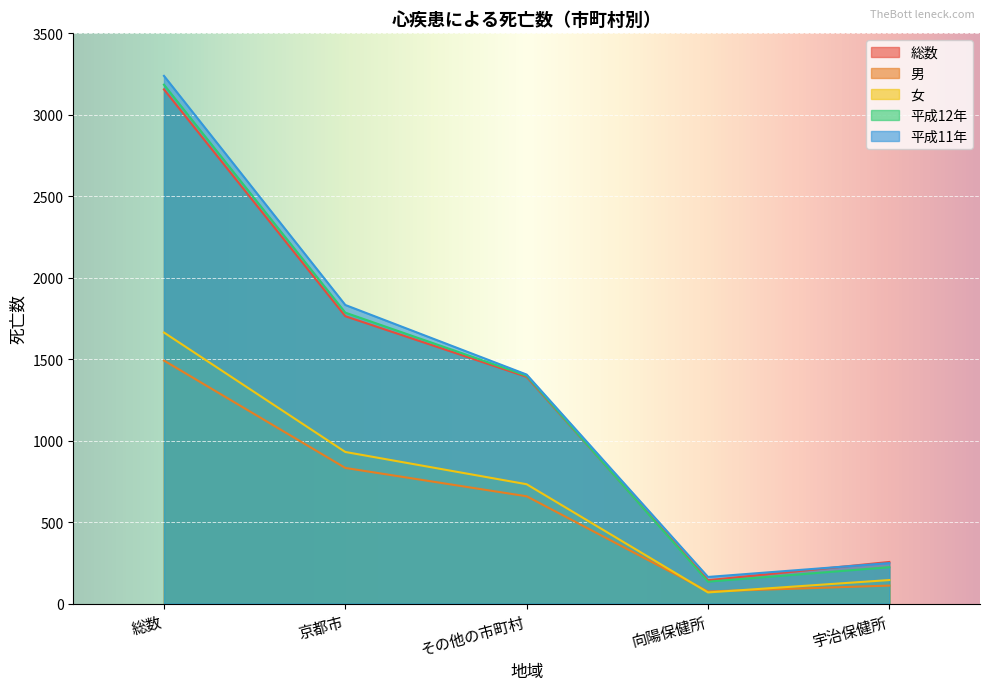

Does the chart display data point markers on the line(s)?

No